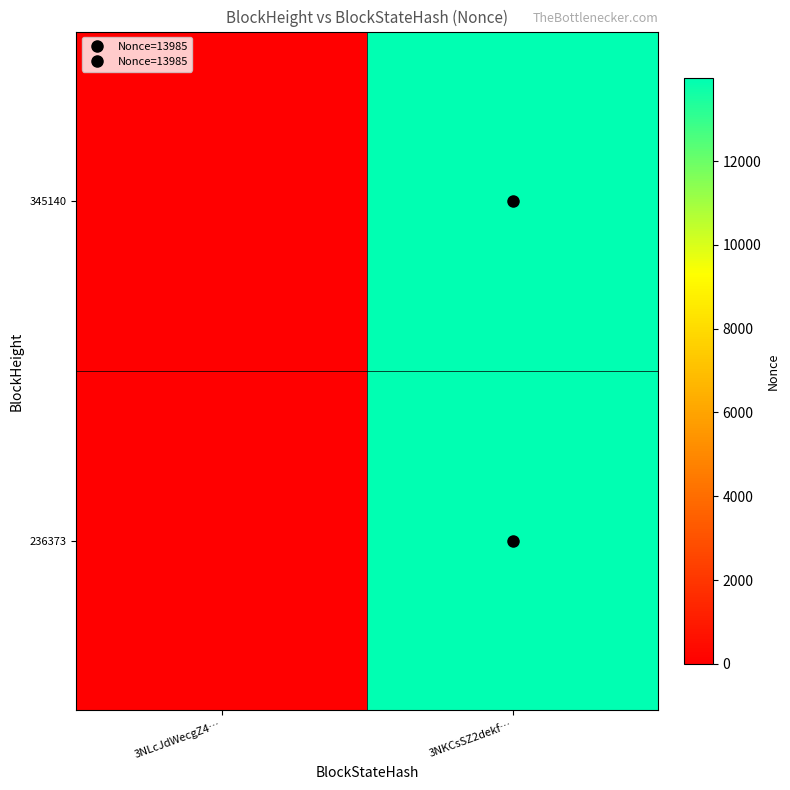

Count the number of data series in this chart.

2